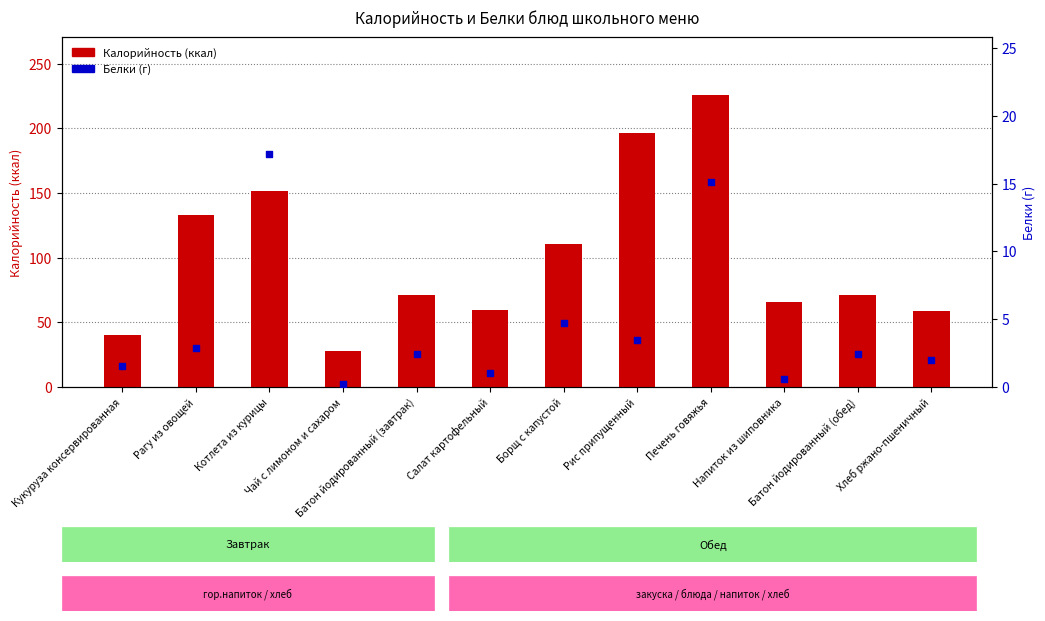

Which series contains the lowest Y value?

Белки